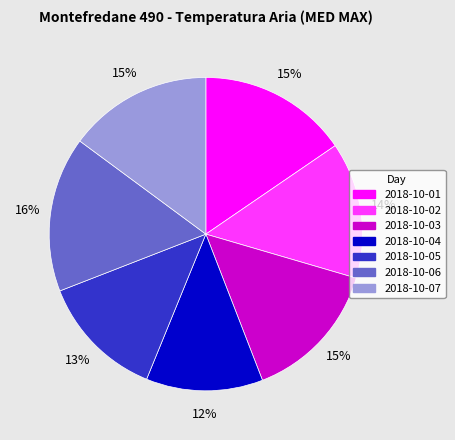

To the nearest percent, what portion does 2018-10-04 represent?

12%